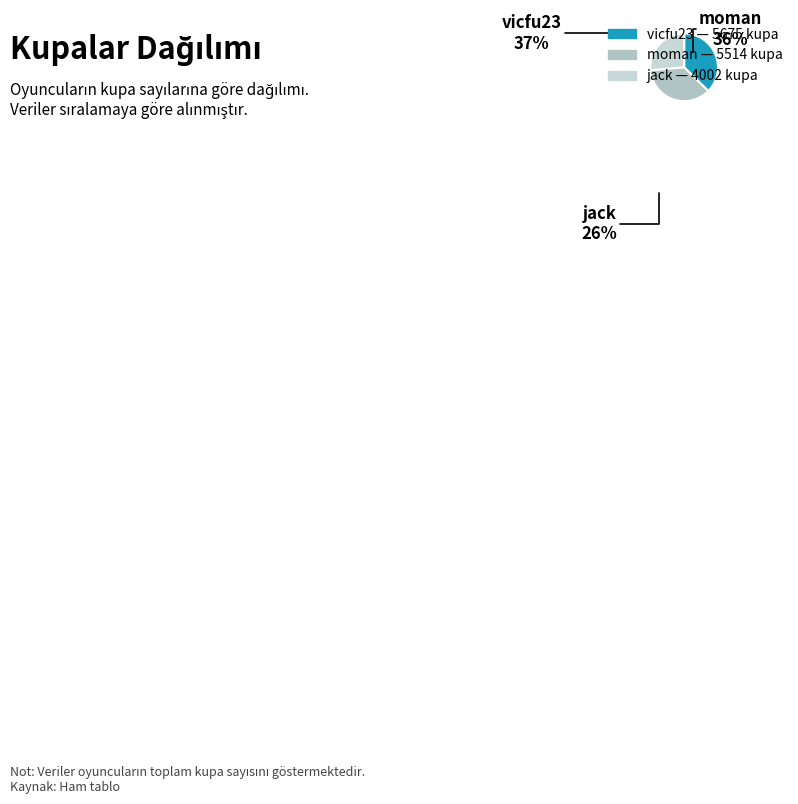

To the nearest percent, what is the difference between the jack and vicfu23 slice percentages?

11%